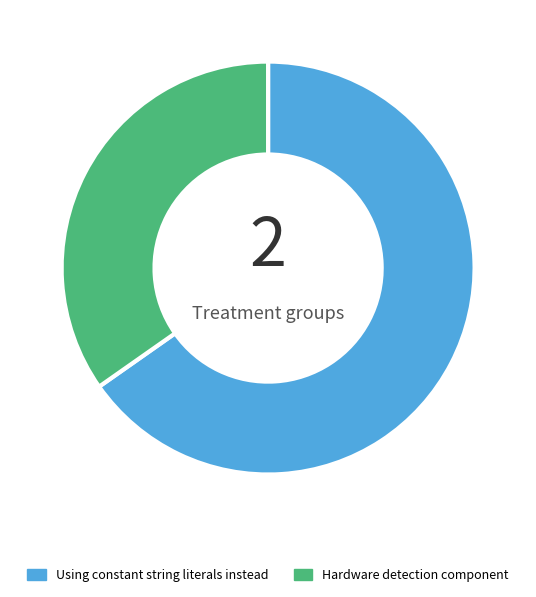

How many segments does this pie chart have?

2